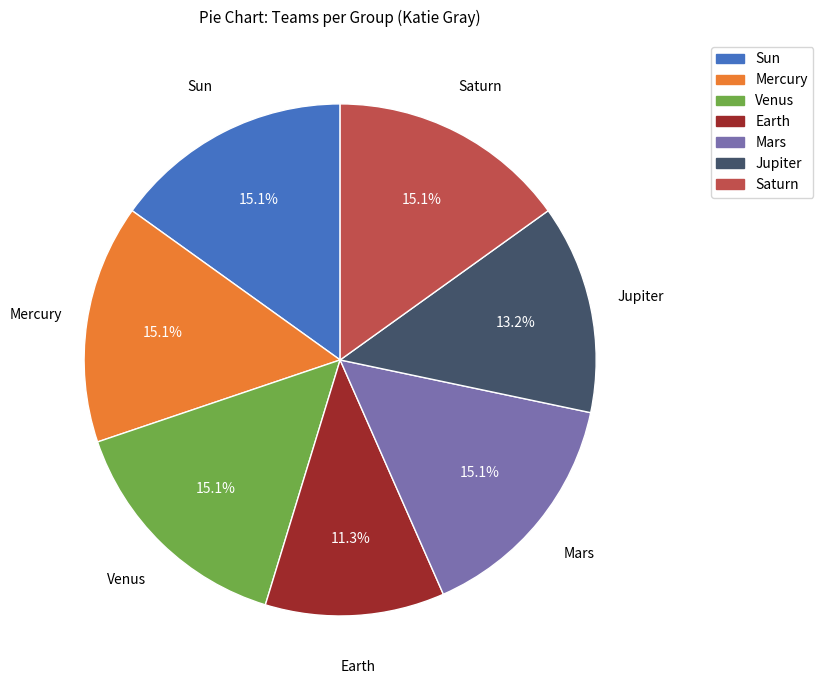

Is there a majority slice in this chart?

No